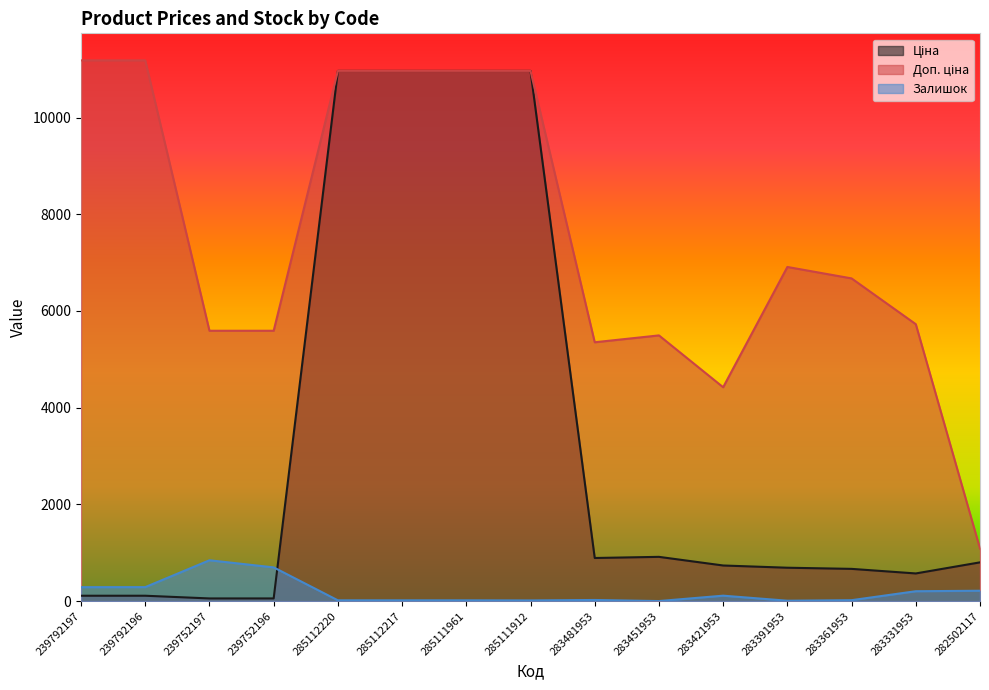

At 283481953, list the series in order from largest to smallest.

Доп. ціна, Ціна, Залишок